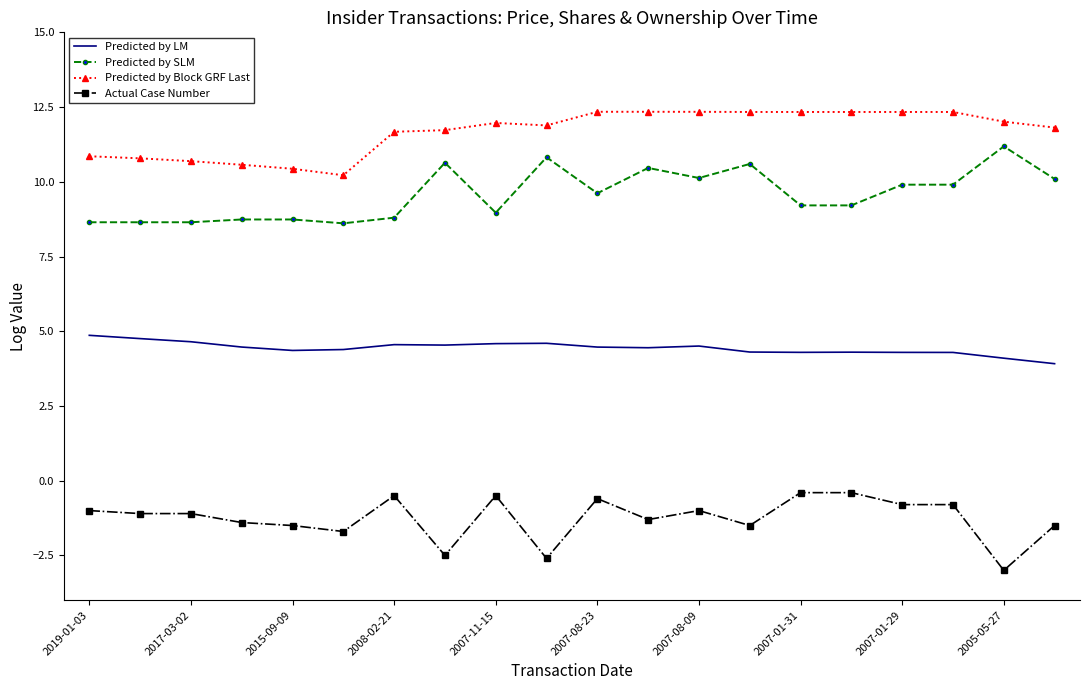

Which series has the largest total across all categories?

Predicted by Block GRF Last